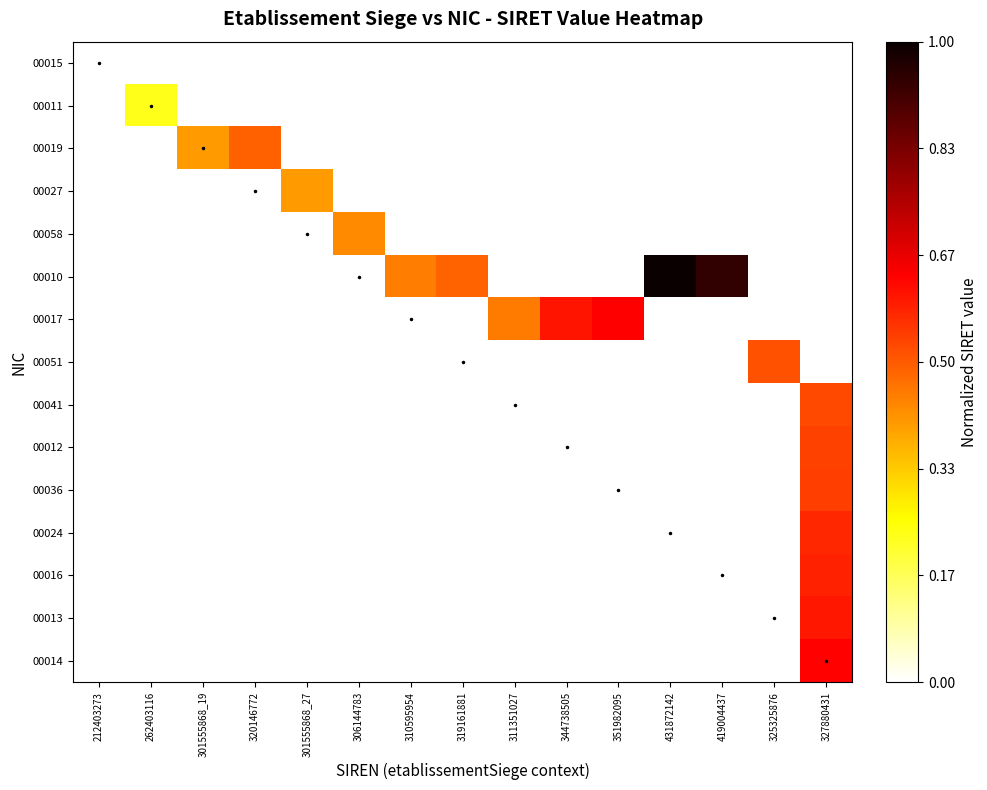

How many series are shown in this chart?

15